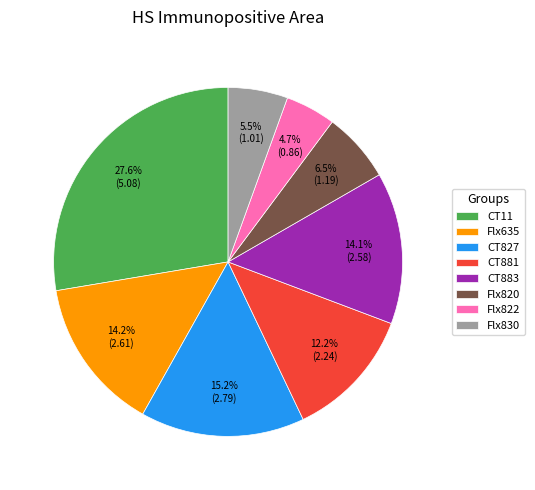

Does CT827 represent more than half of the total?

No